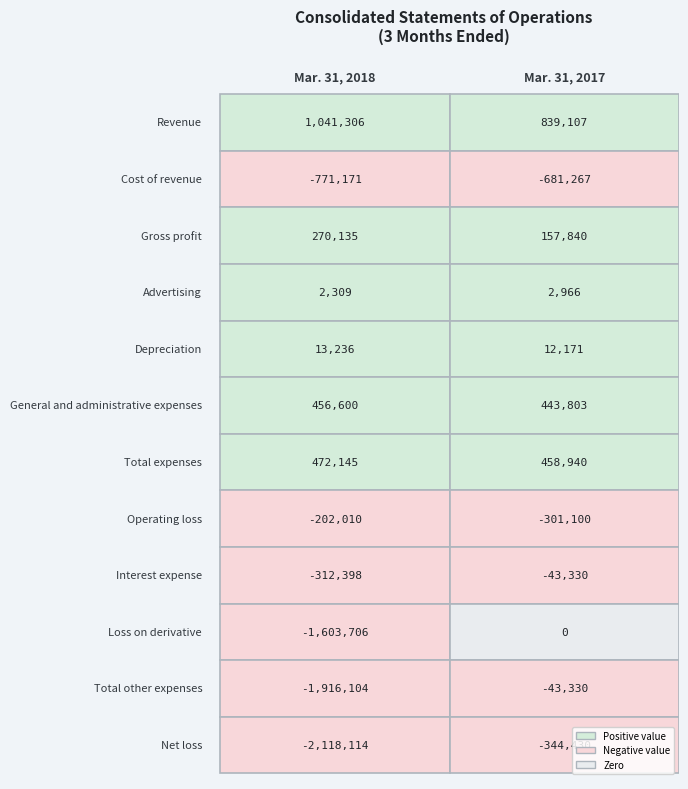

Reading left to right, what are all the values shown in this chart?

Mar. 31, 2018: 1041306	-771171	270135	2309	13236	456600	472145	-202010	-312398	-1603706	-1916104	-2118114
Mar. 31, 2017: 839107	-681267	157840	2966	12171	443803	458940	-301100	-43330	0	-43330	-344430